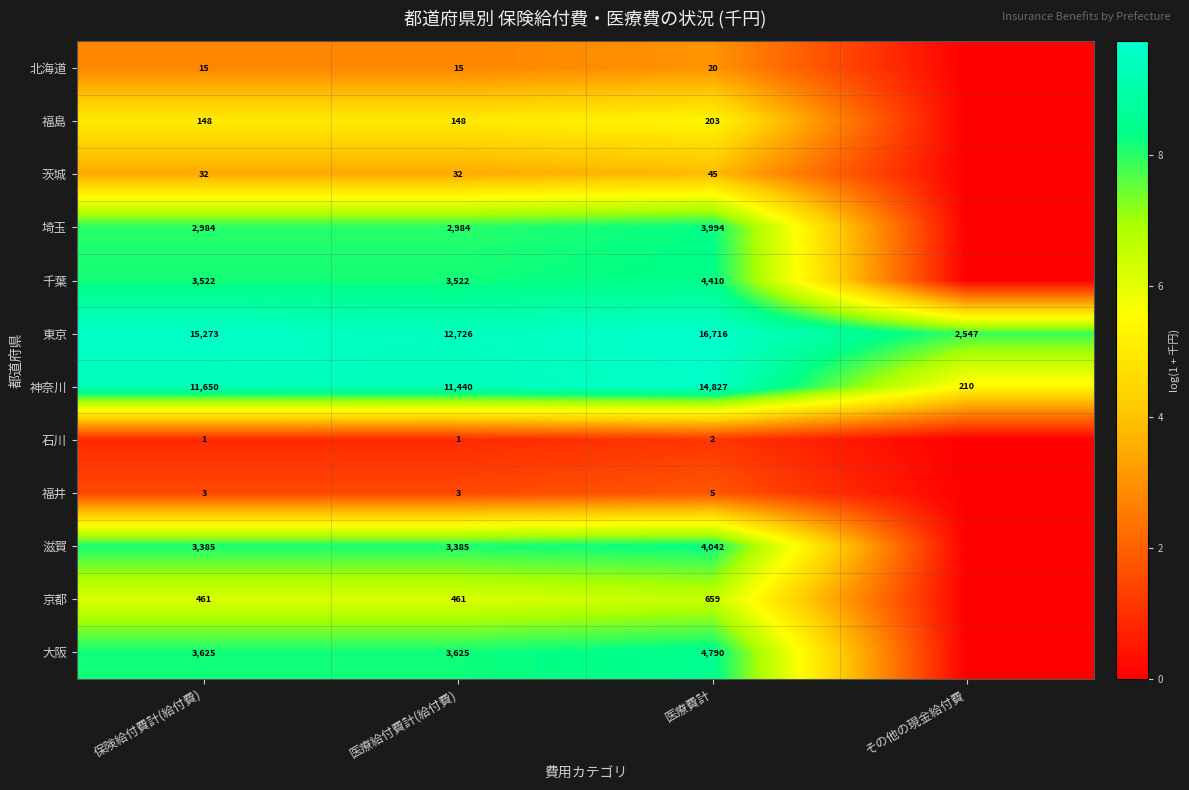

What is the difference between the highest and lowest values at 保険給付費計(給付費)?

15272